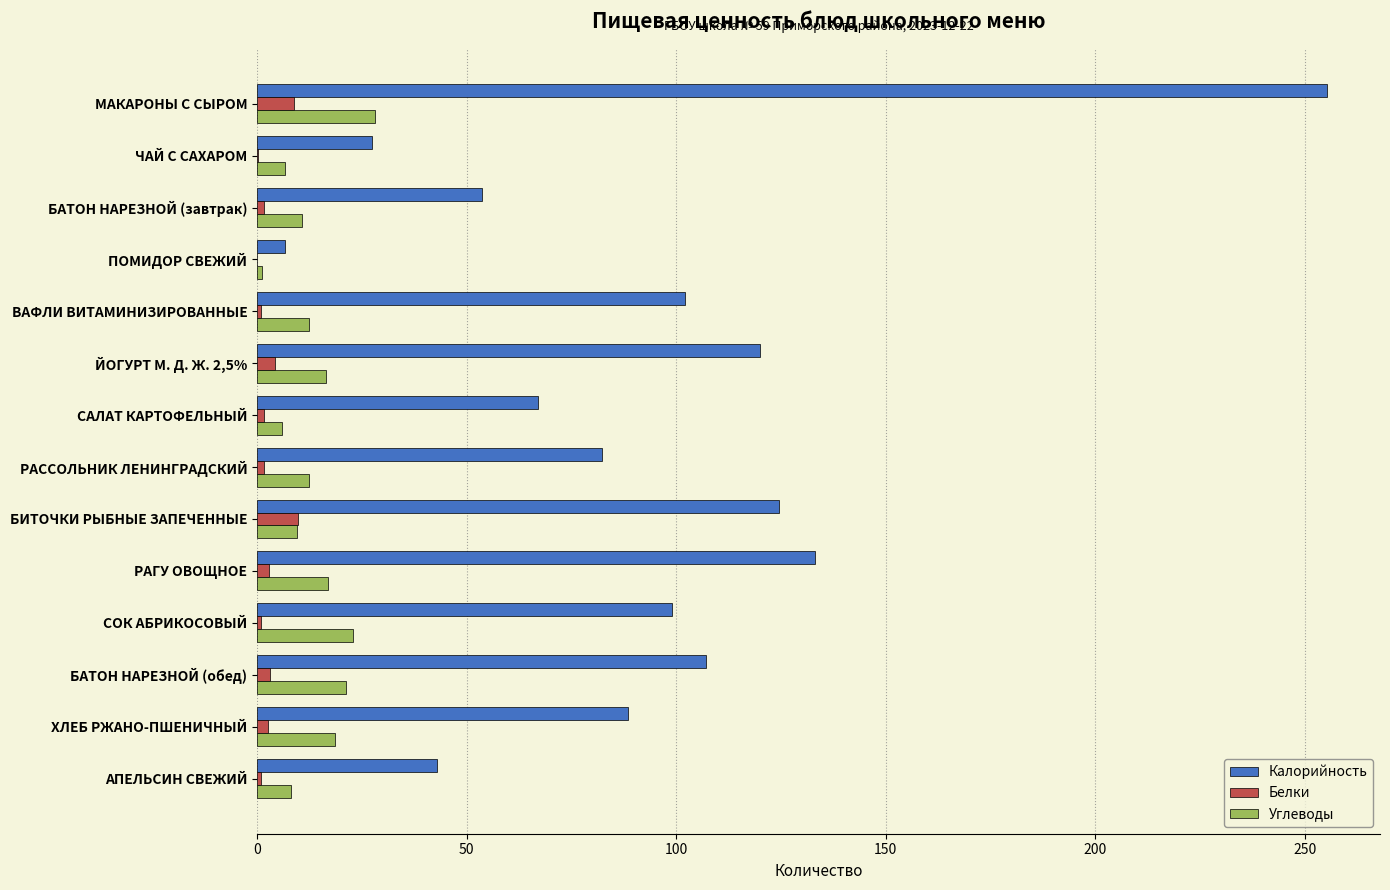

Is the value of Калорийность at МАКАРОНЫ С СЫРОМ greater than the value of Белки at ЧАЙ С САХАРОМ?

Yes